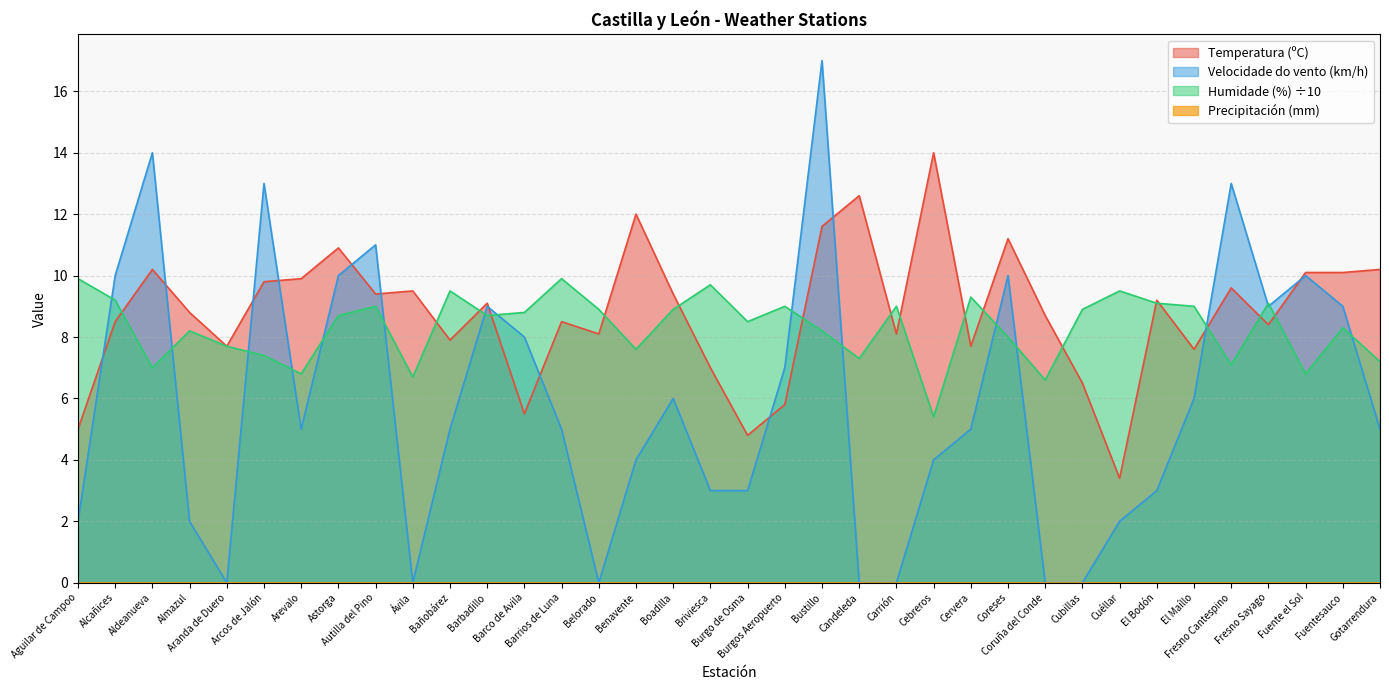

Which series ends up on top after the final intersection of Temperatura (ºC) and Humidade (%)?

Temperatura (ºC)